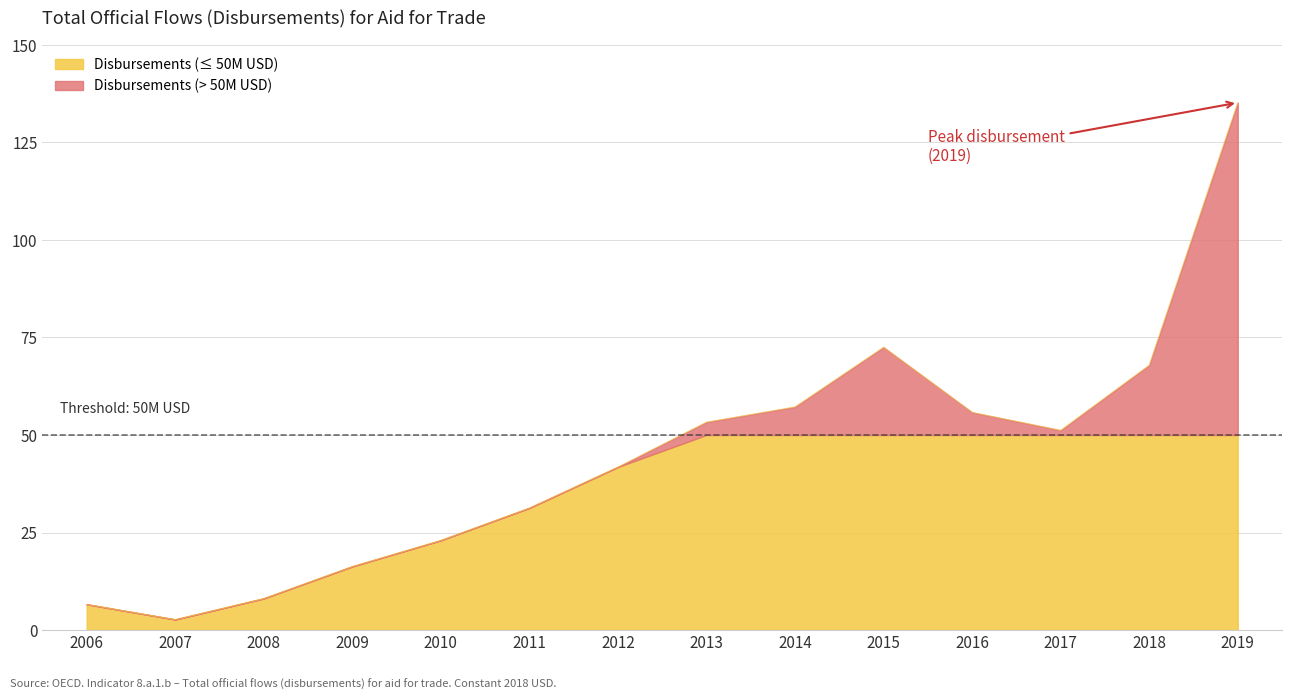

True or false: the data shows 53.3 at 2013.

True